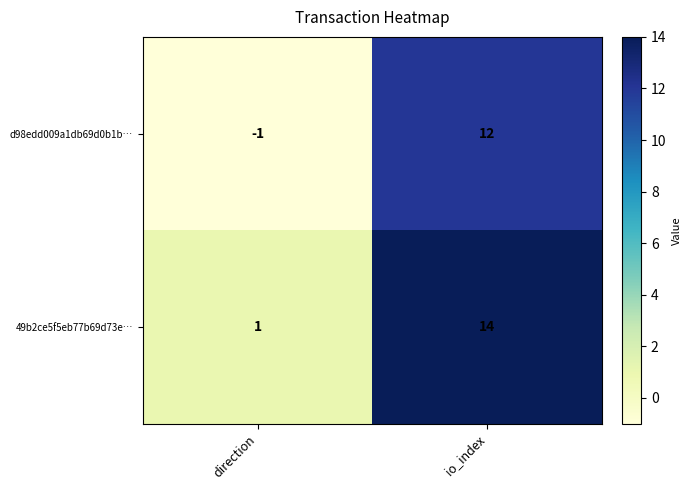

Is the value of 49b2ce5f5eb77b69d73e… at direction greater than the value of d98edd009a1db69d0b1b… at io_index?

No